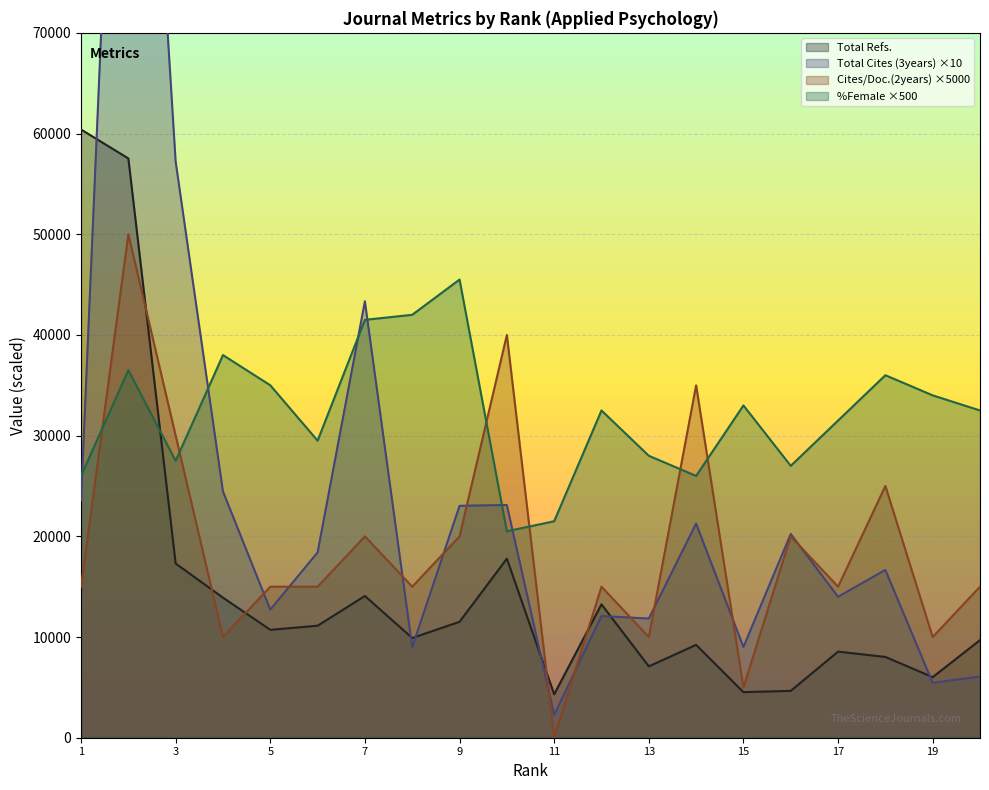

Which series has the largest total across all categories?

%Female